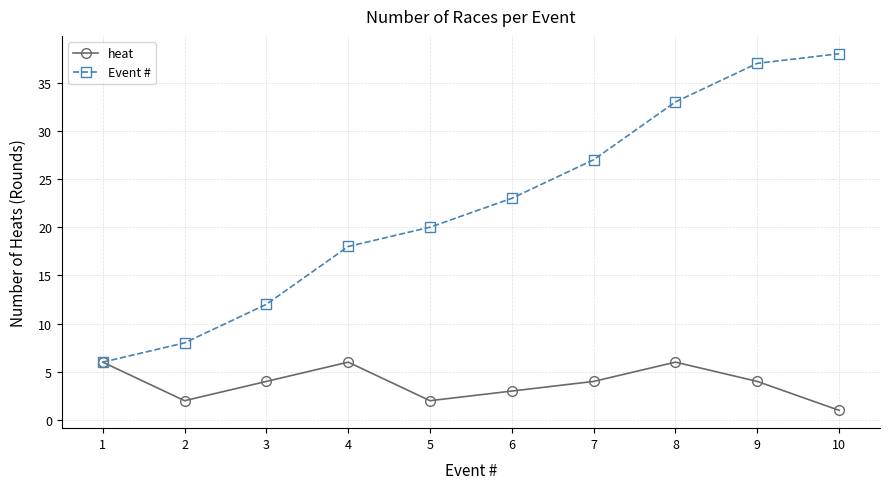

How many data points in Event # are less than 23?

5